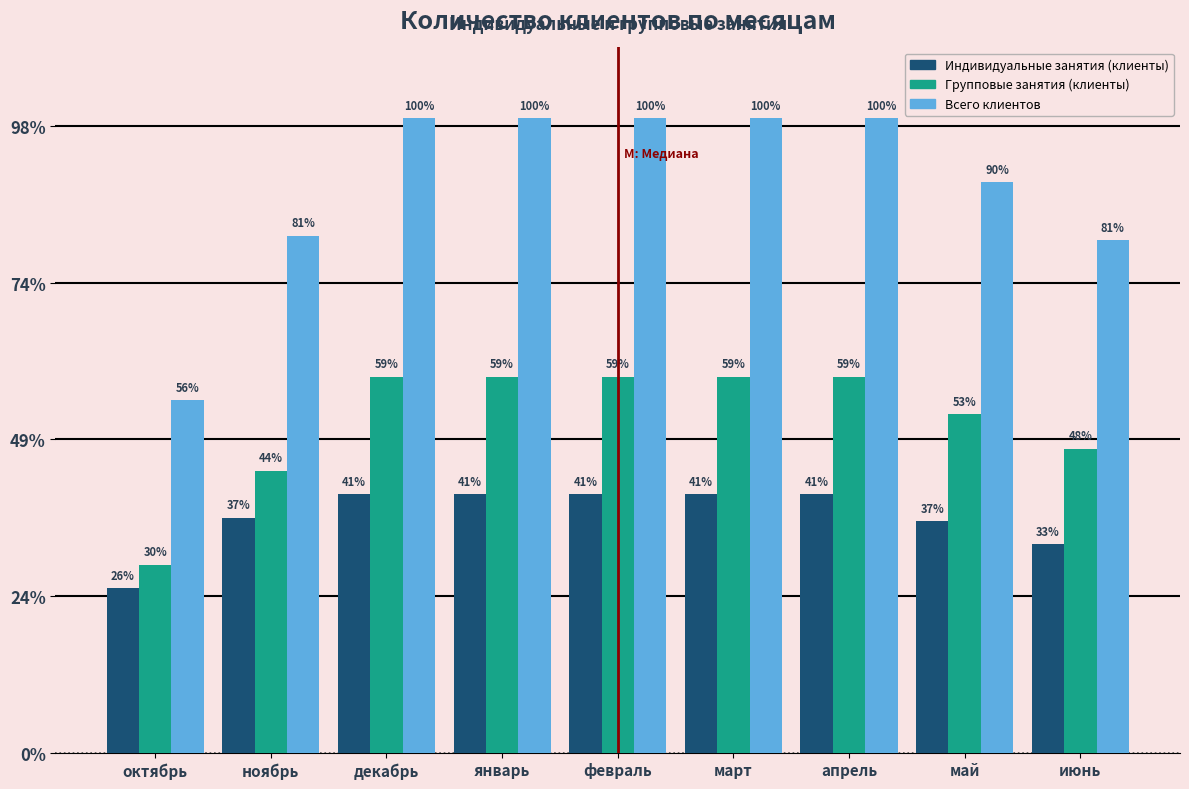

Are the bars horizontal?

No